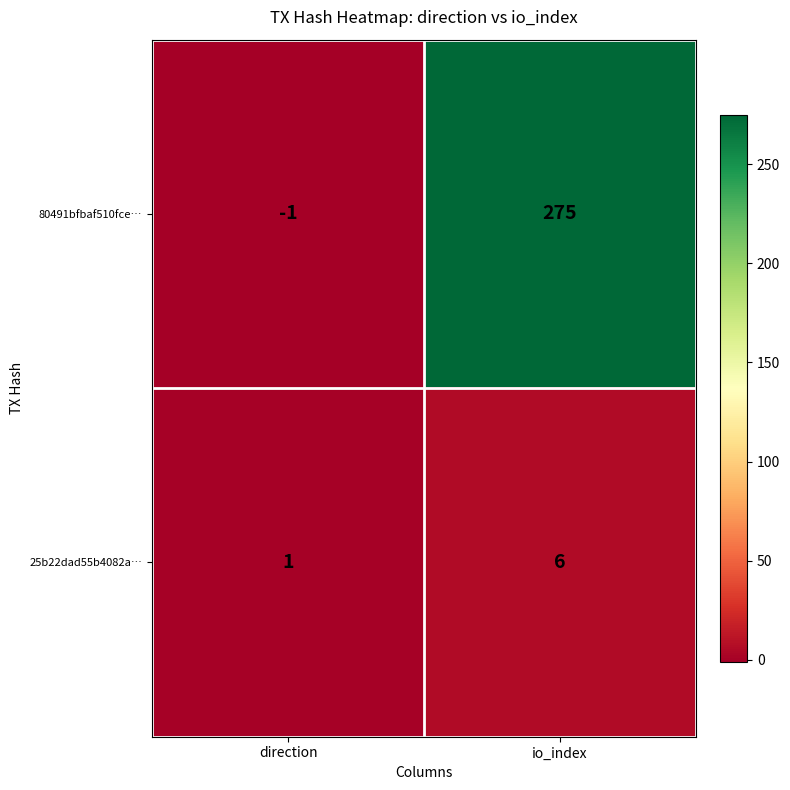

Reading right to left, transcribe all the data shown in this chart.

80491bfbaf510fce…: 275	-1
25b22dad55b4082a…: 6	1